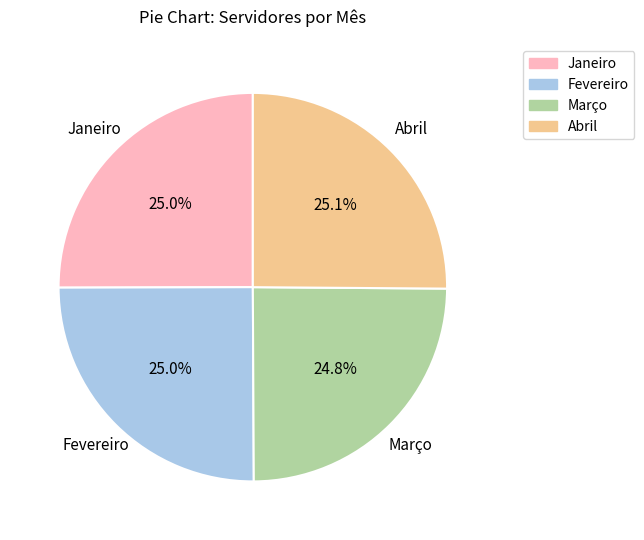

Is there a majority slice in this chart?

No